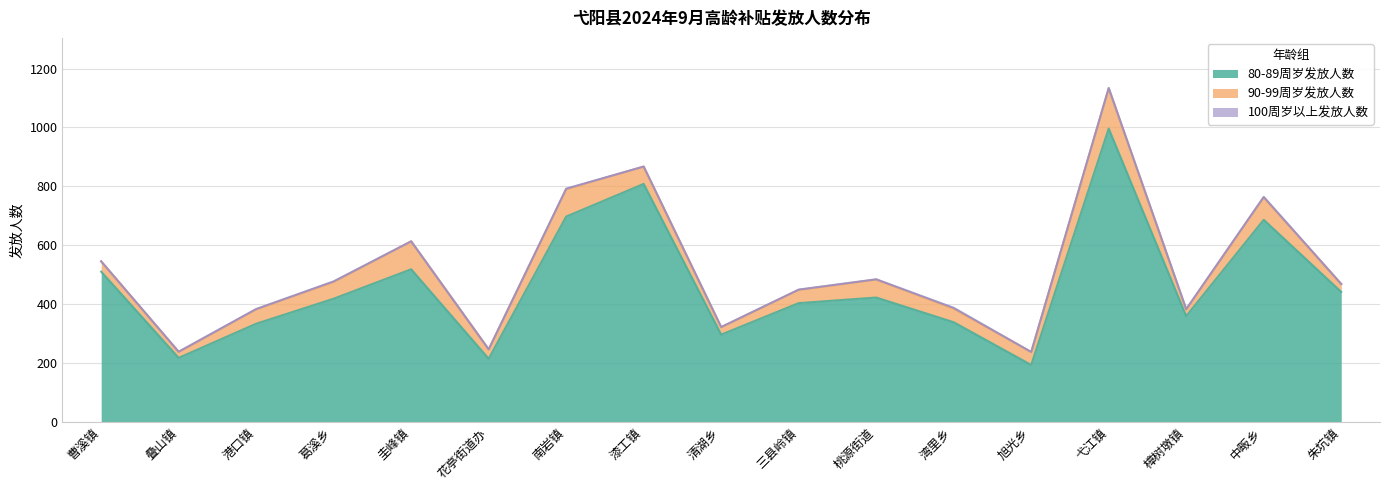

How many lines are shown in the chart?

3